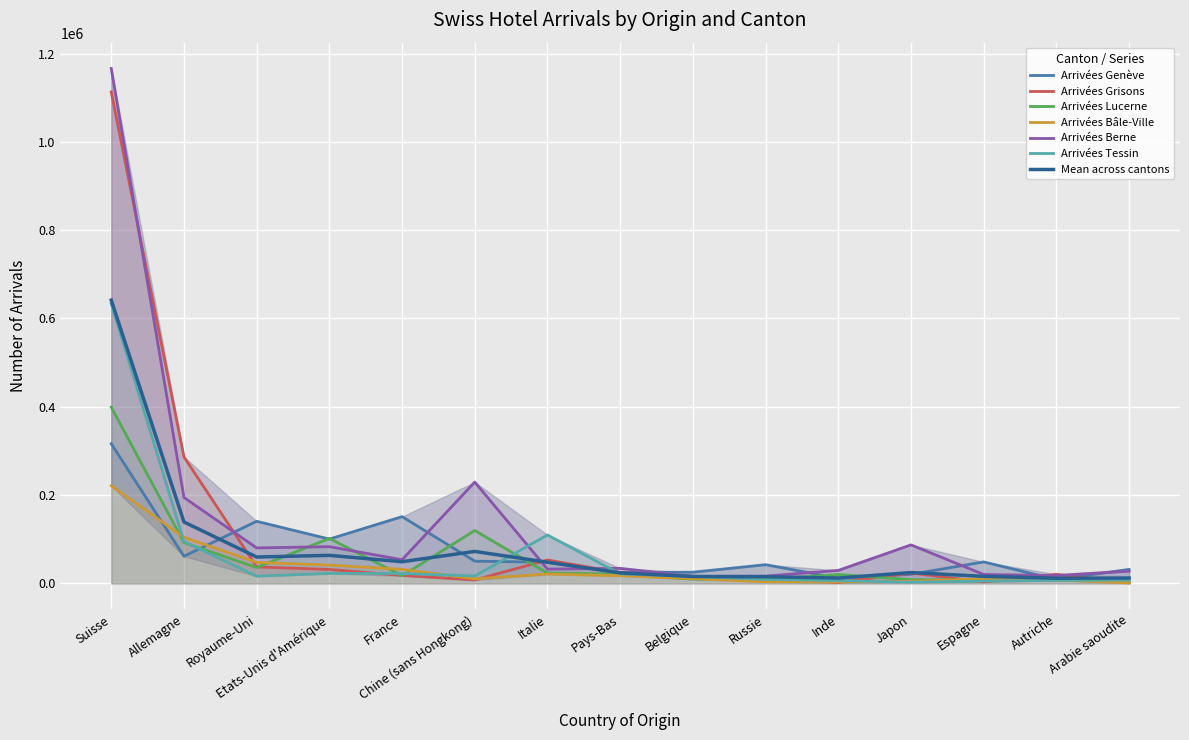

What is the average value of the Arrivées Bâle-Ville series?

35980.5